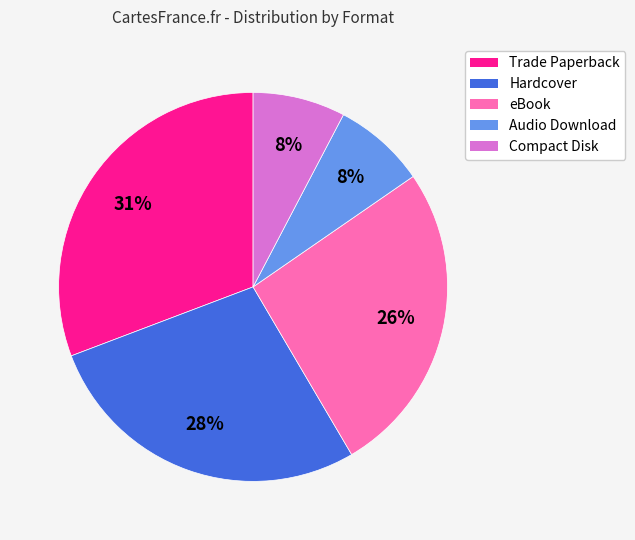

What is the largest slice in the pie chart?

Trade Paperback